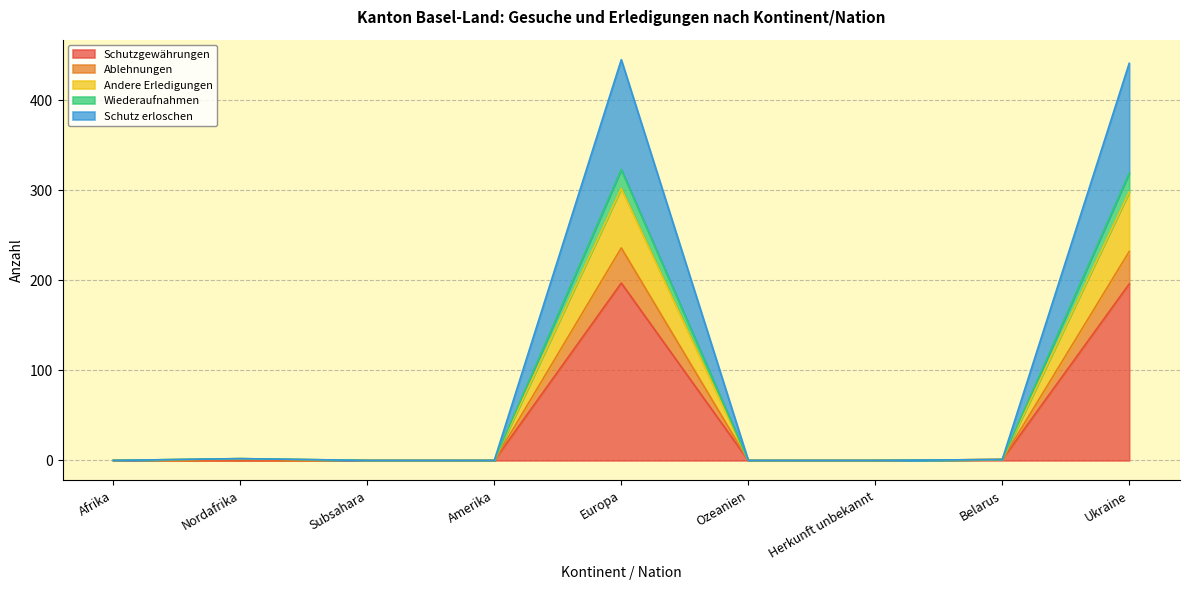

What is the maximum value for Schutzgewährungen?

197